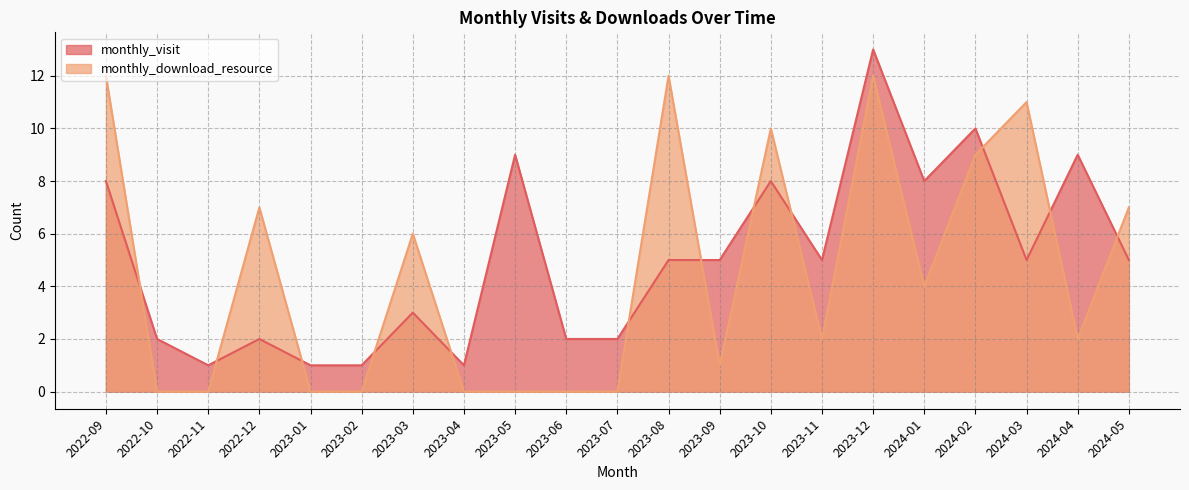

Where is monthly_visit nearest to the value 7?

2022-09